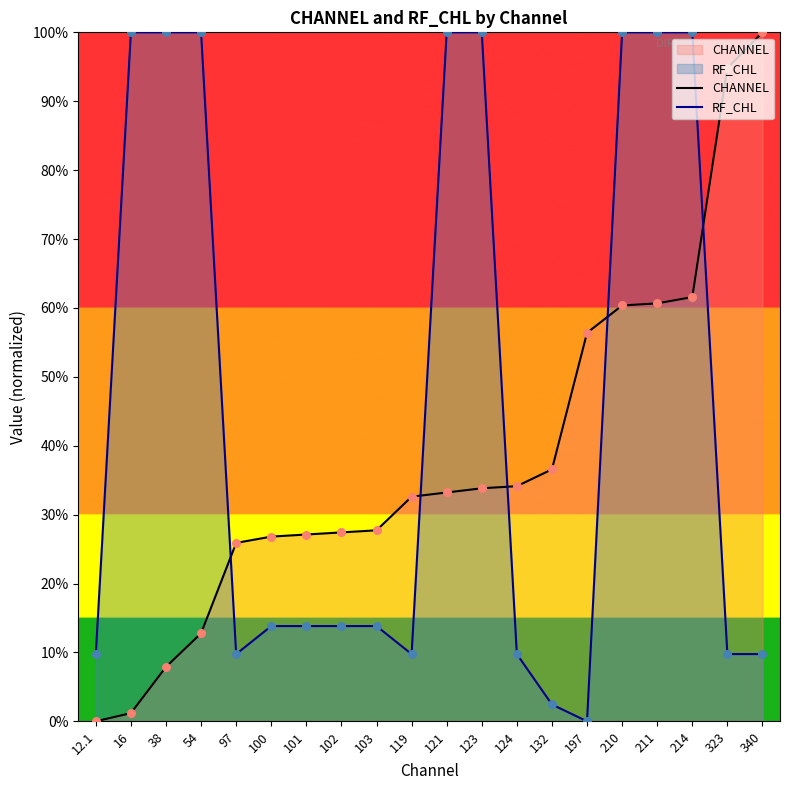

Which series reaches the maximum Y coordinate?

CHANNEL